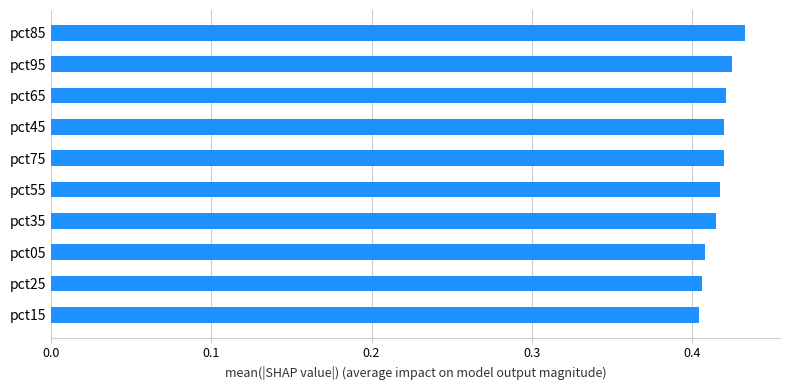

What is the sum of all values?

4.2